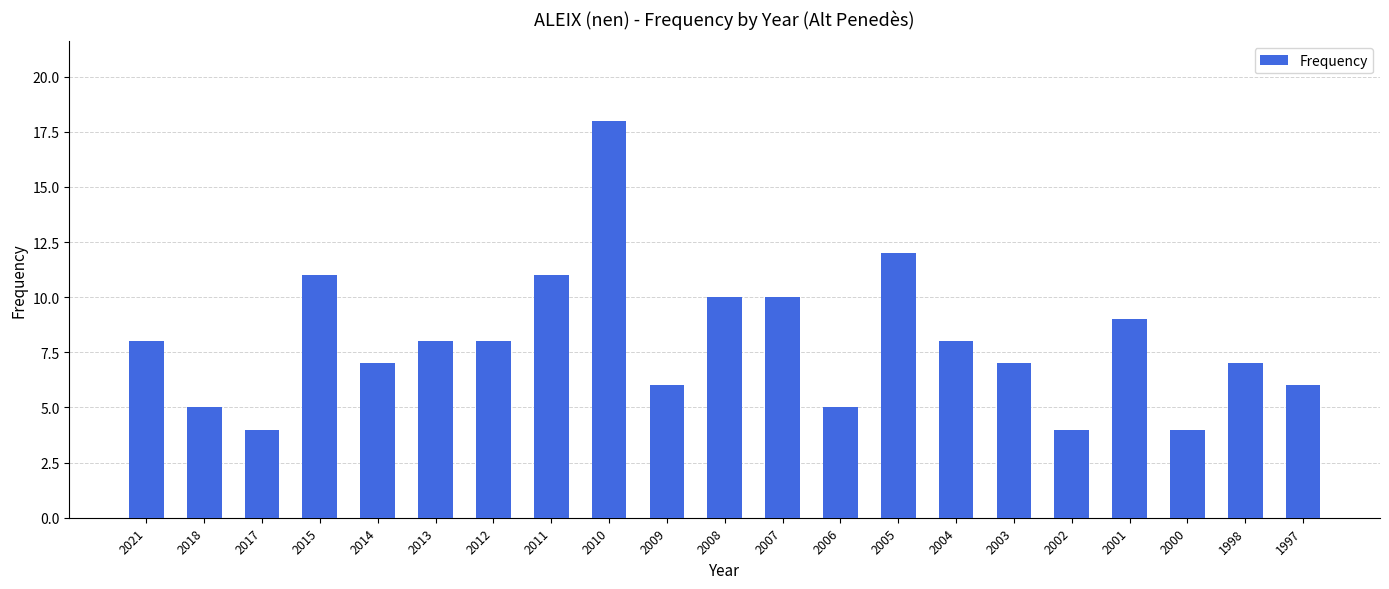

What is the value of the 10th bar from the left?

6